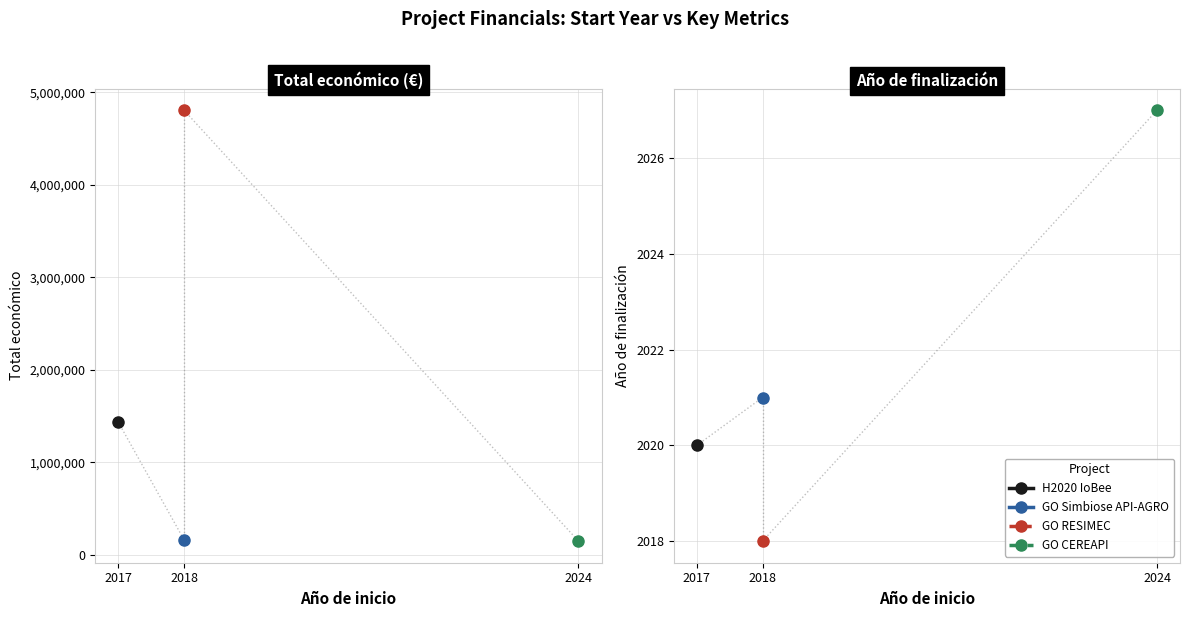

The value of Total económico at 2018 is 4805923. True or false?

True